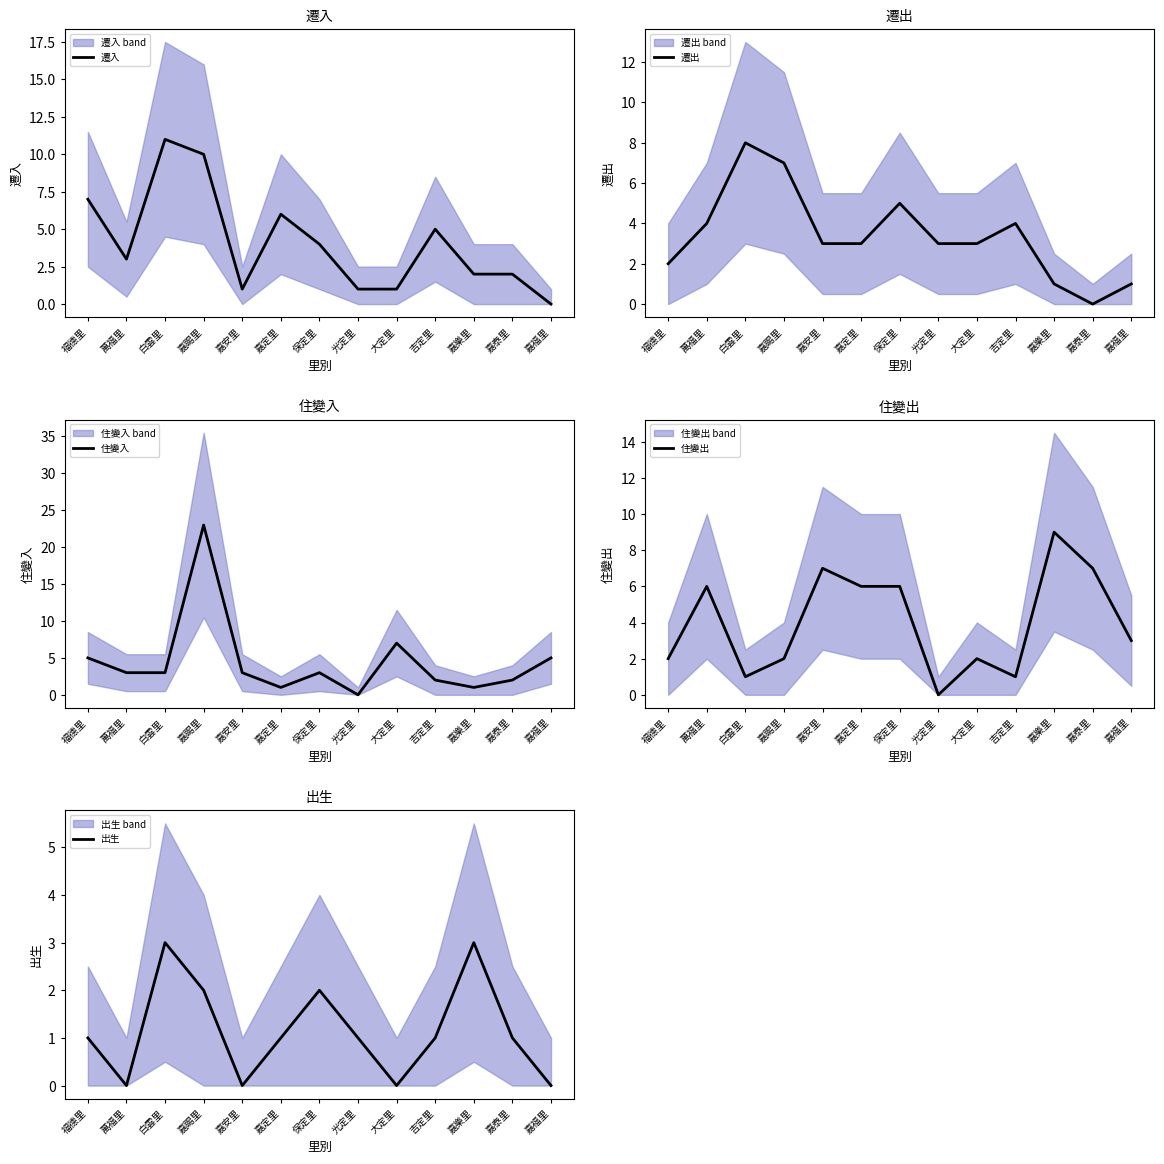

At which label is 住變出 closest to 4?

嘉福里